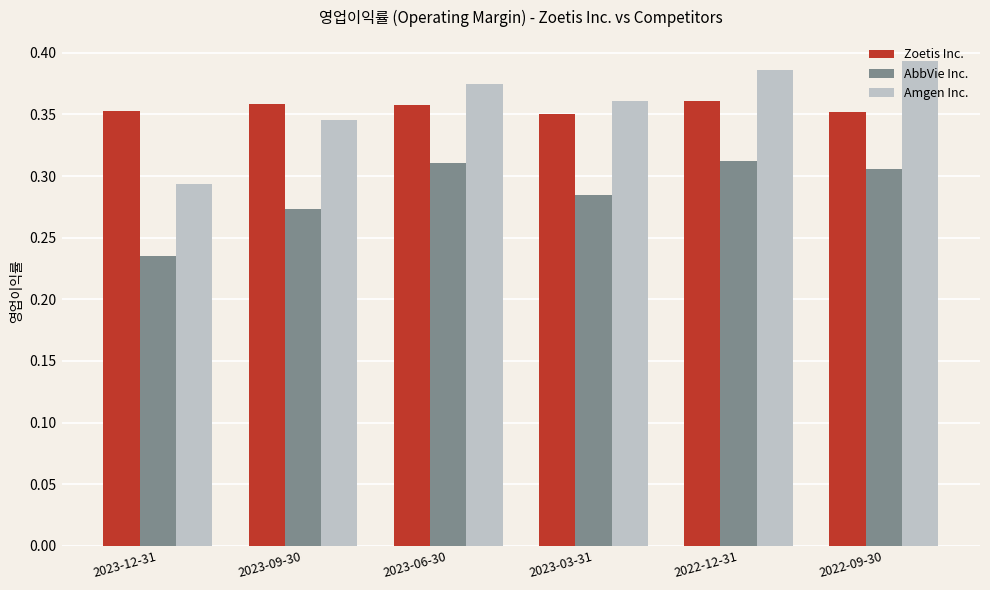

The Zoetis Inc. series shows 0.6 at 2022-12-31. True or false?

False